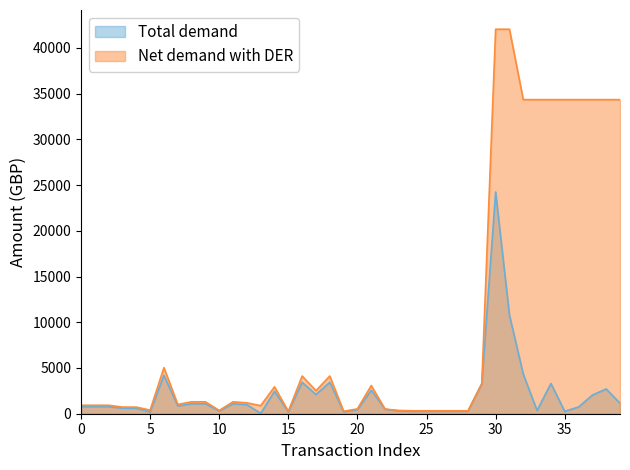

What is the average value of the Total demand (Posted Amount) series?

2088.4